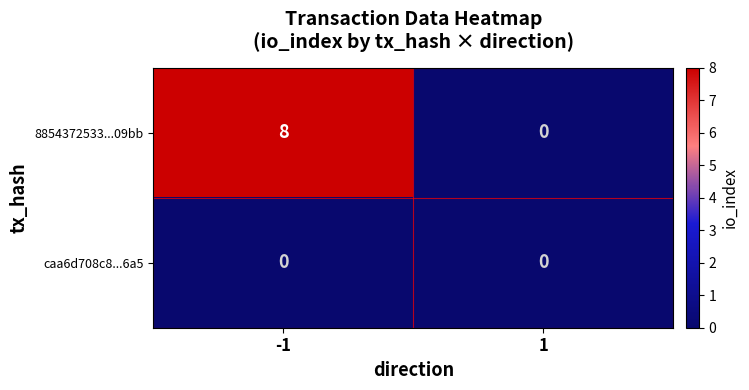

Reading right to left, transcribe all the data shown in this chart.

8854372533...09bb: 0	8
caa6d708c8...6a5: 0	0